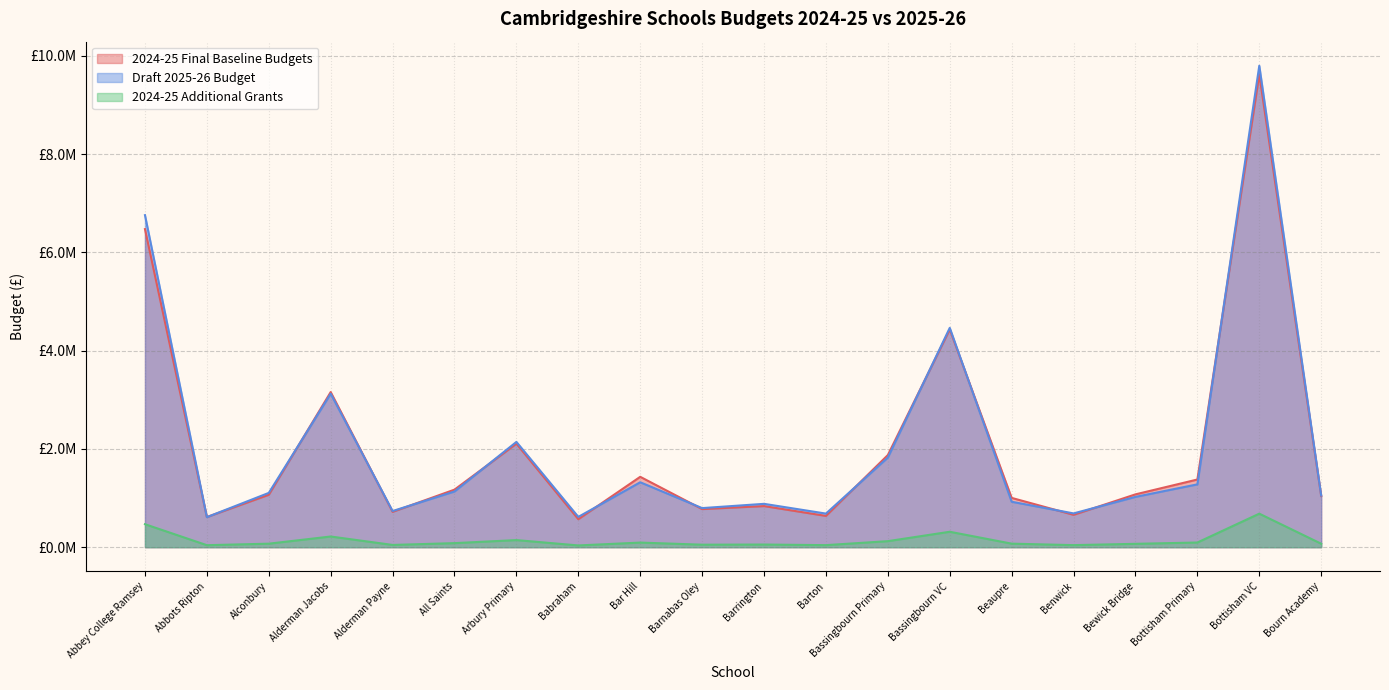

Which series changed the most between Bar Hill and Bewick Bridge?

2024-25 Final Baseline Budgets